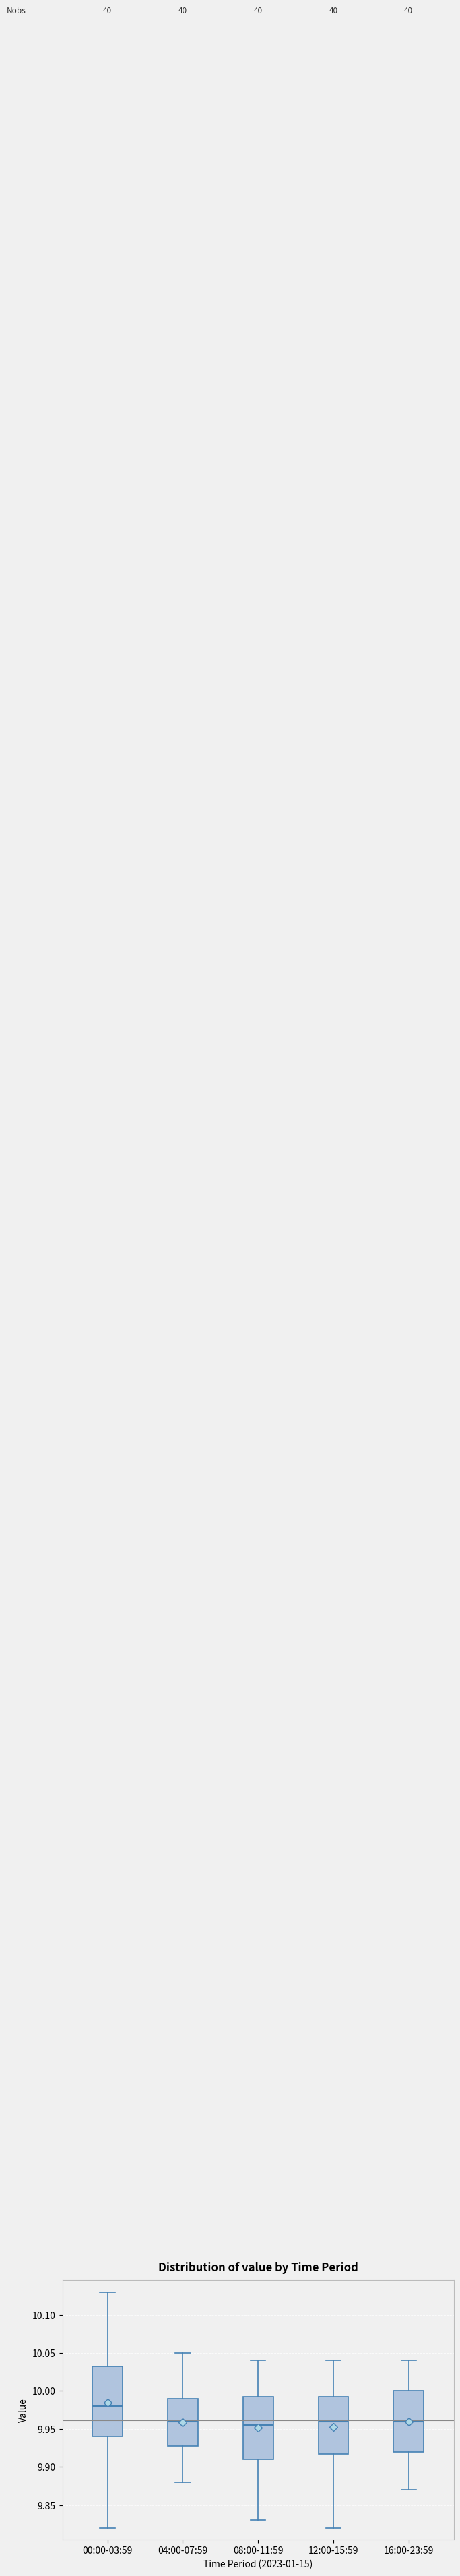

Which box is the tallest, from its lower edge to its upper edge?

00:00-03:59